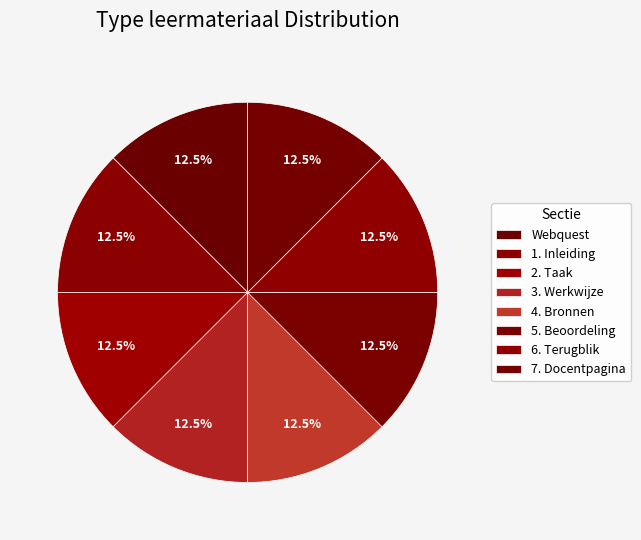

How many slices are in this pie chart?

8